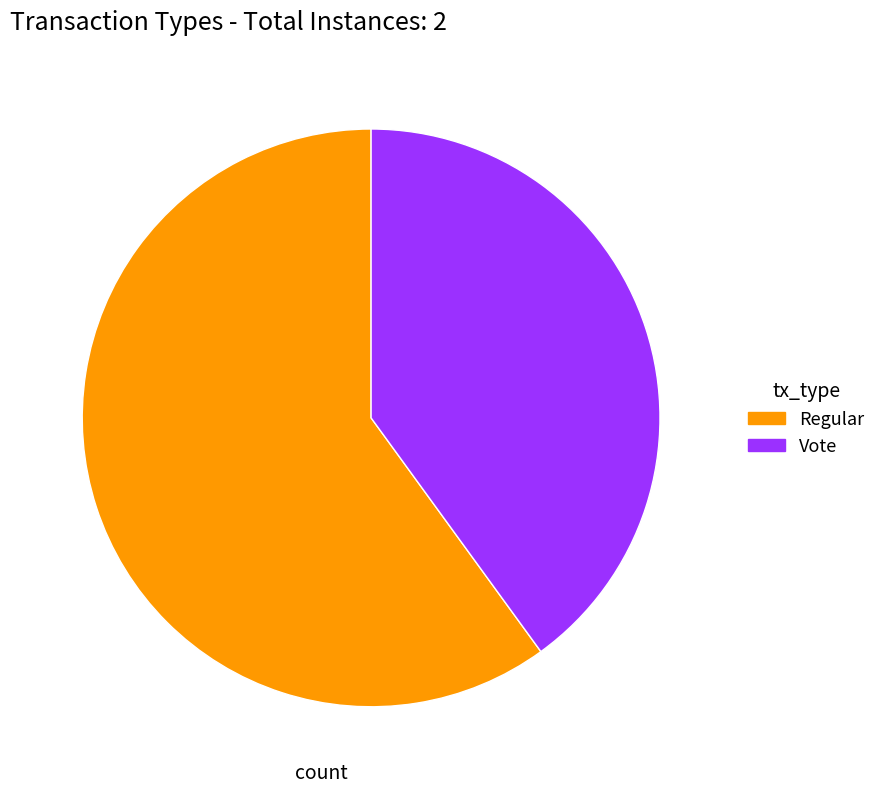

Combined, do Vote and Regular account for over 50%?

Yes